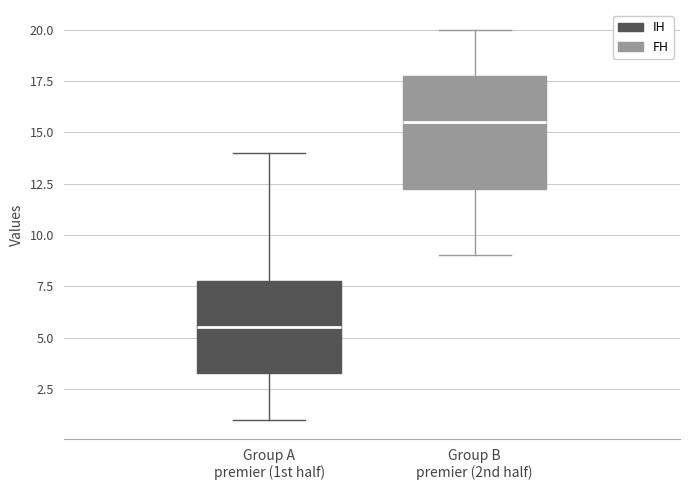

Which box's median line is the lowest?

Group A premier (1st half)